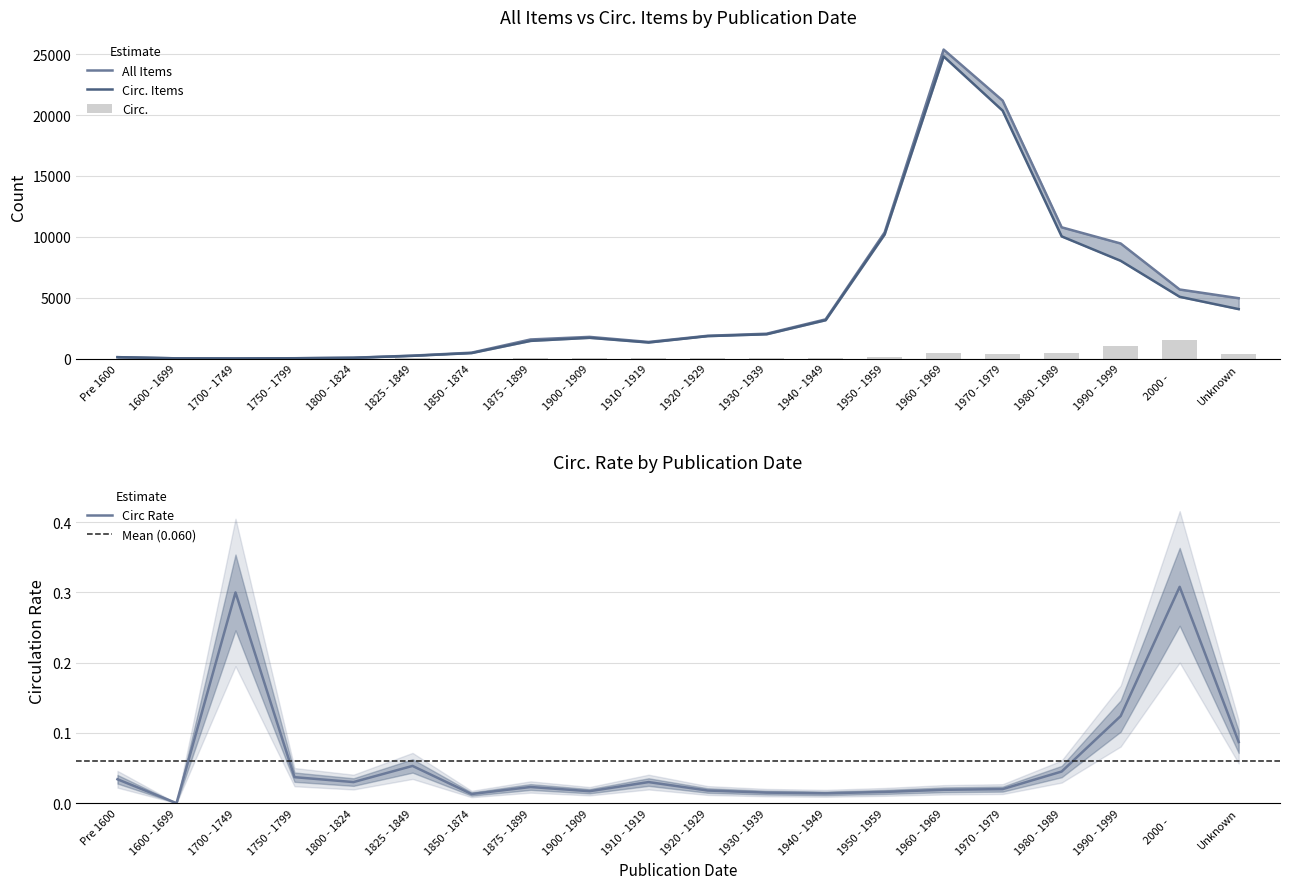

True or false: All Items has a value of 10061.0 at 2000 -     .

False